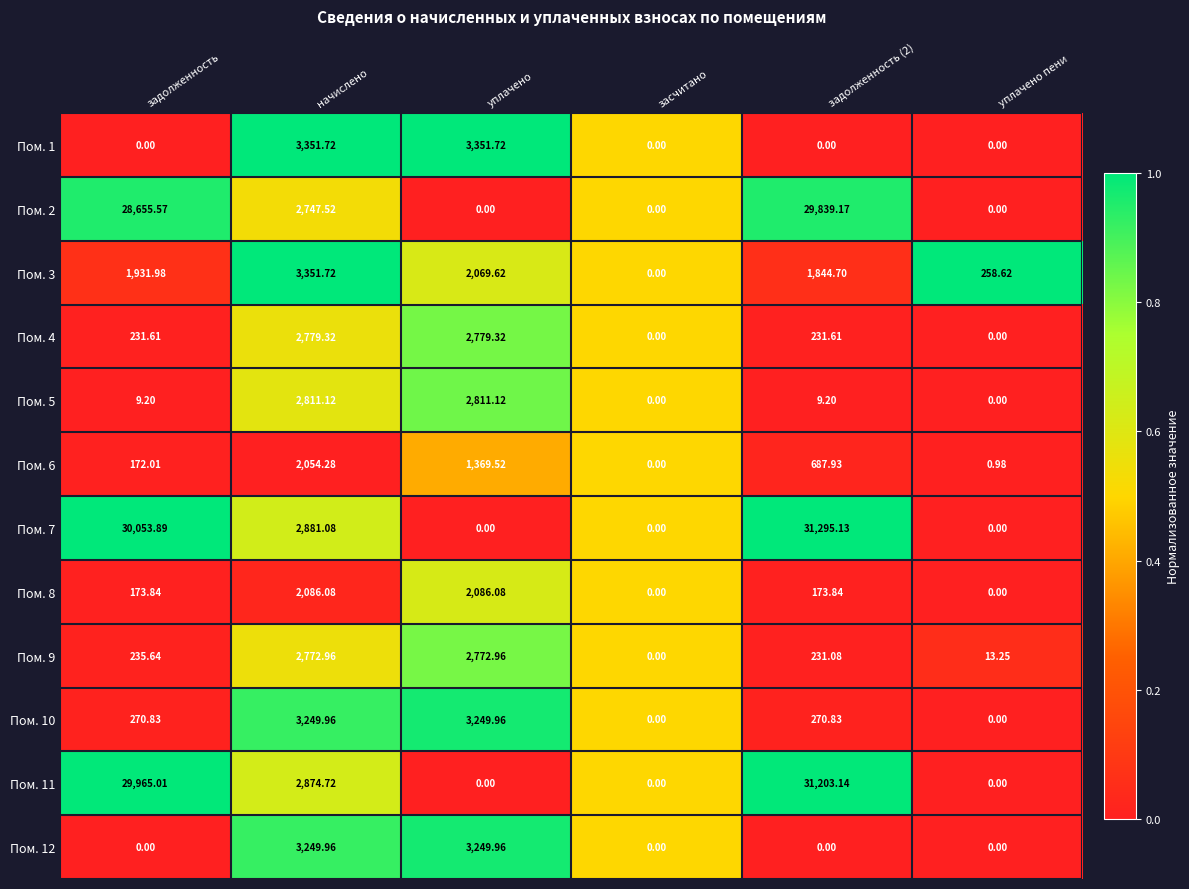

At which label is Пом. 11 closest to 15601?

начислено